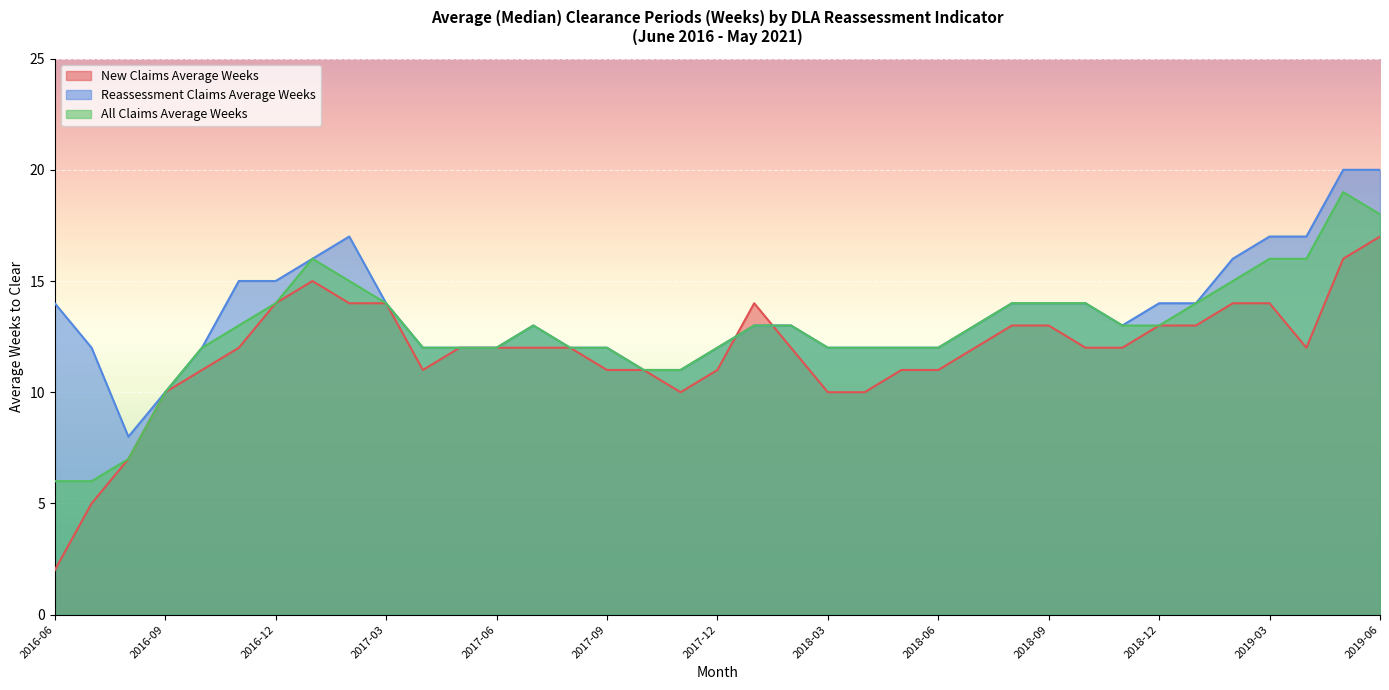

Reading left to right, list all the values displayed in this chart.

New Claims Average Weeks: 2	5	7	10	11	12	14	15	14	14	11	12	12	12	12	11	11	10	11	14	12	10	10	11	11	12	13	13	12	12	13	13	14	14	12	16	17
Reassessment Claims Average Weeks: 14	12	8	10	12	15	15	16	17	14	12	12	12	13	12	12	11	11	12	13	13	12	12	12	12	13	14	14	14	13	14	14	16	17	17	20	20
All Claims Average Weeks: 6	6	7	10	12	13	14	16	15	14	12	12	12	13	12	12	11	11	12	13	13	12	12	12	12	13	14	14	14	13	13	14	15	16	16	19	18